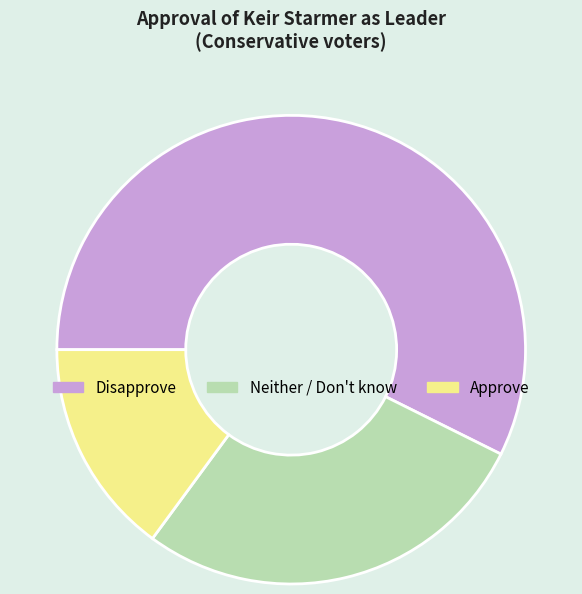

Is there any slice that represents more than half of the pie?

Yes